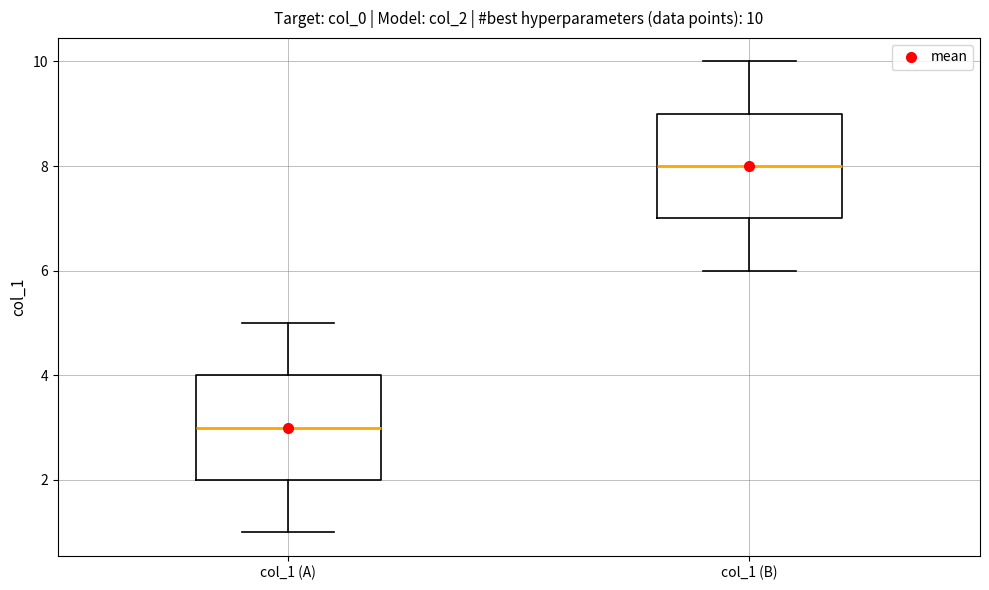

Which box's median line is the lowest?

col_1 (A)